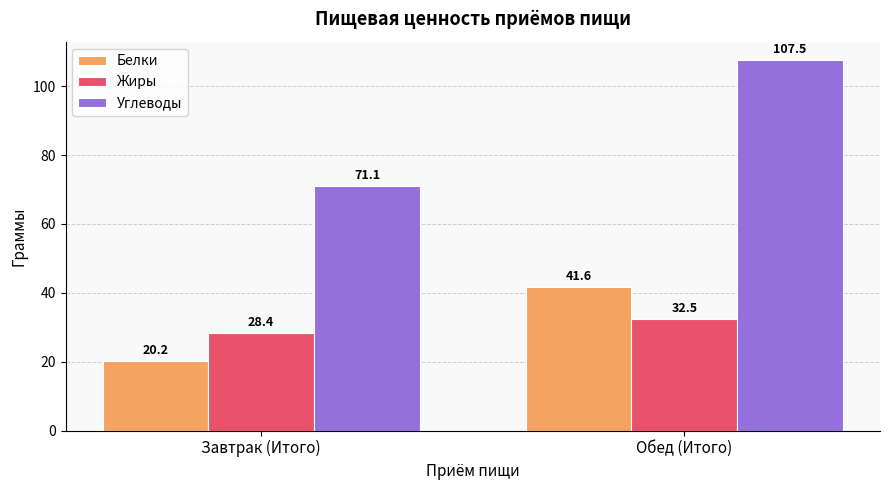

List the labels in order of Белки value, largest first.

Обед (Итого), Завтрак (Итого)